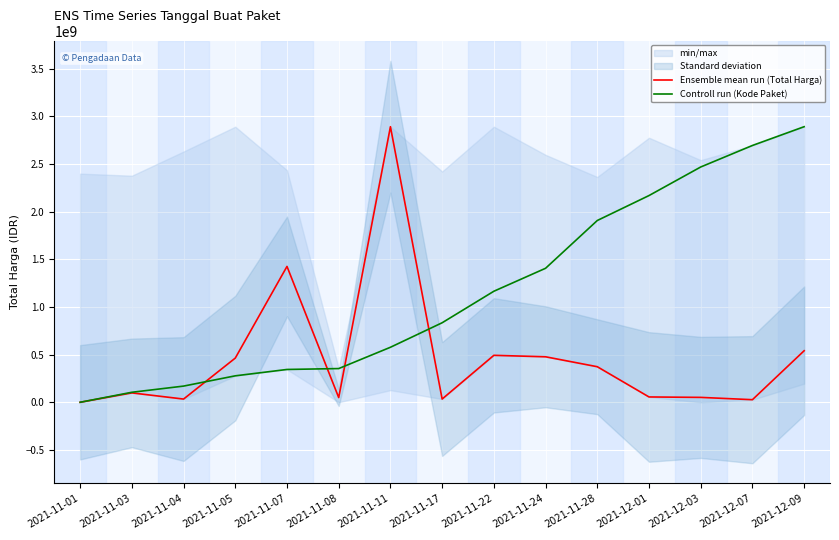

What is the spread (max minus min) of values at 2021-11-28?

1534354171.4